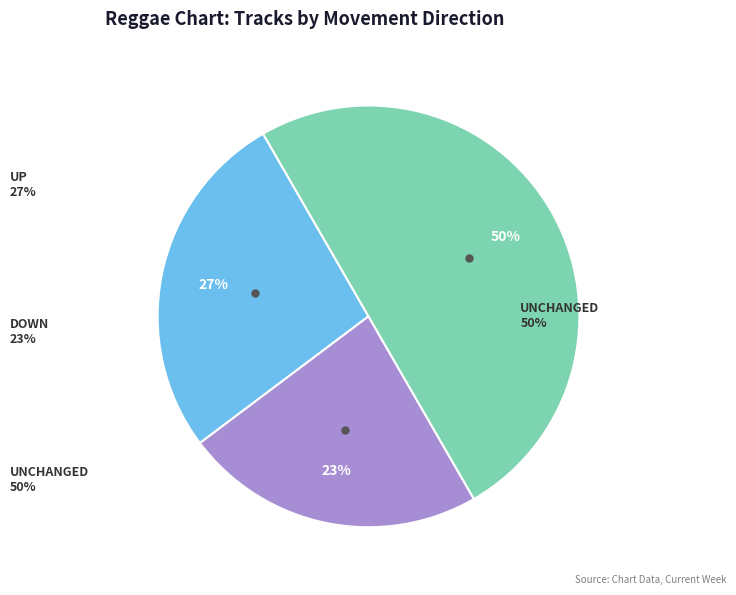

Is there any slice that represents more than half of the pie?

No